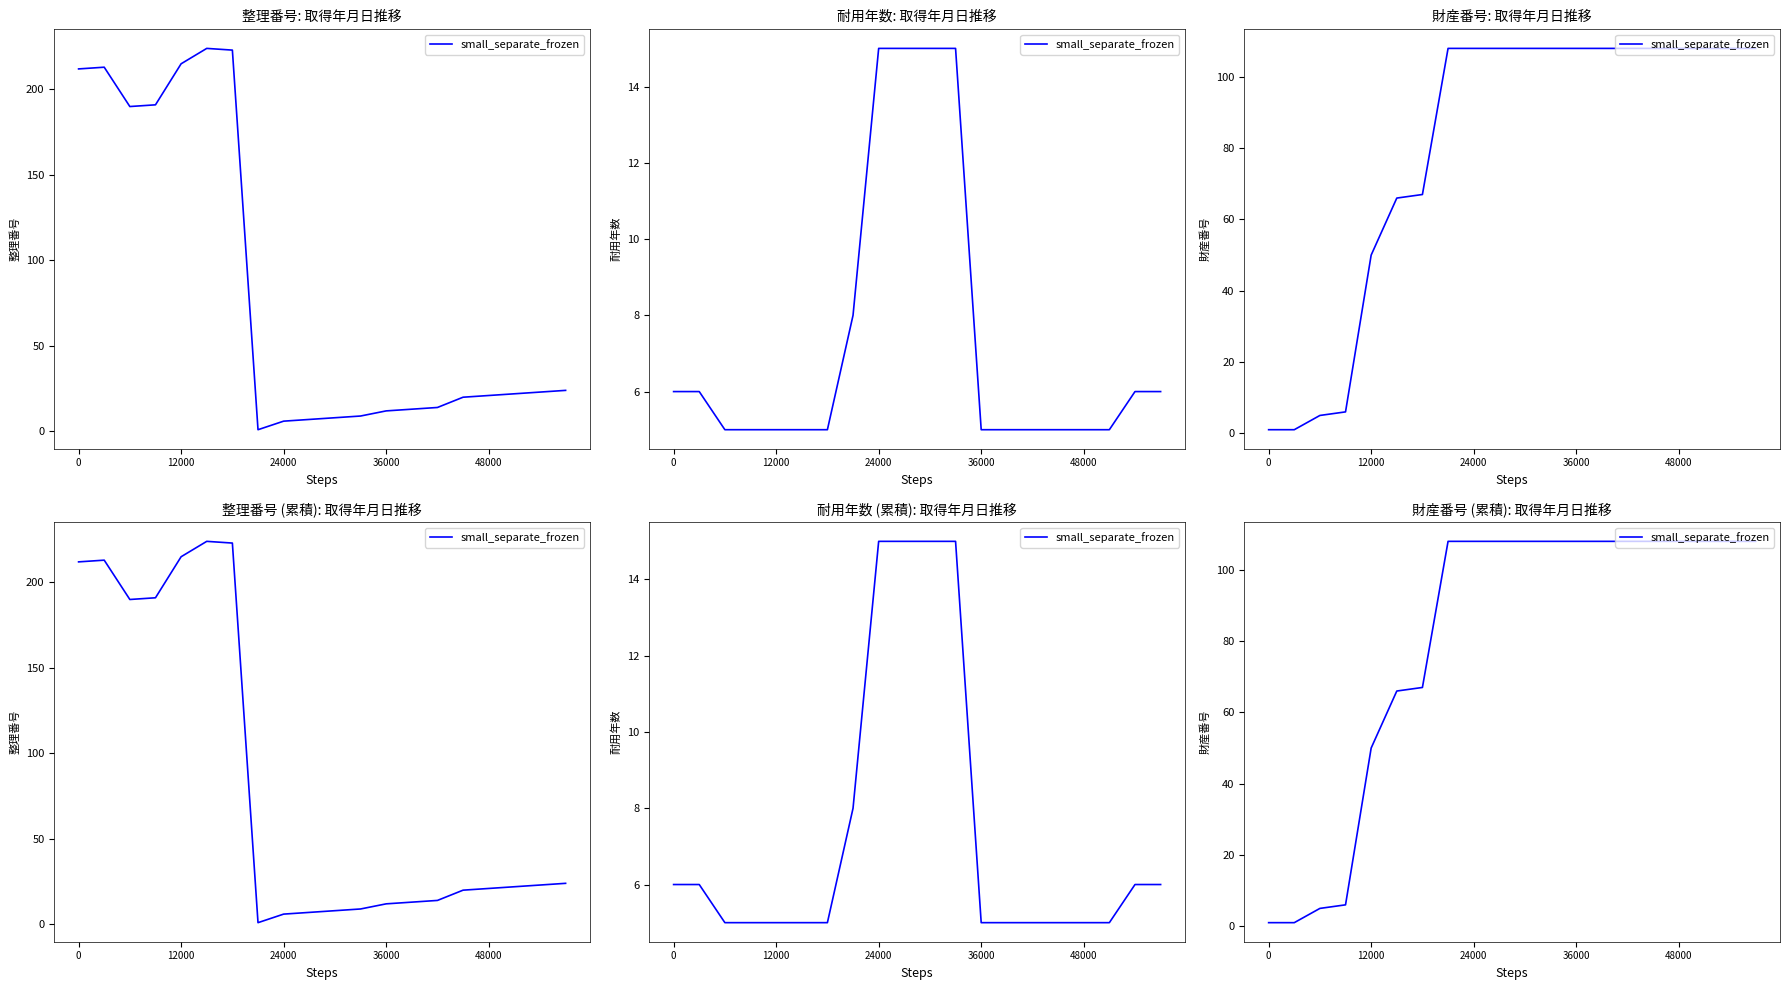

What is the sum of the values at 9 and 6?

175